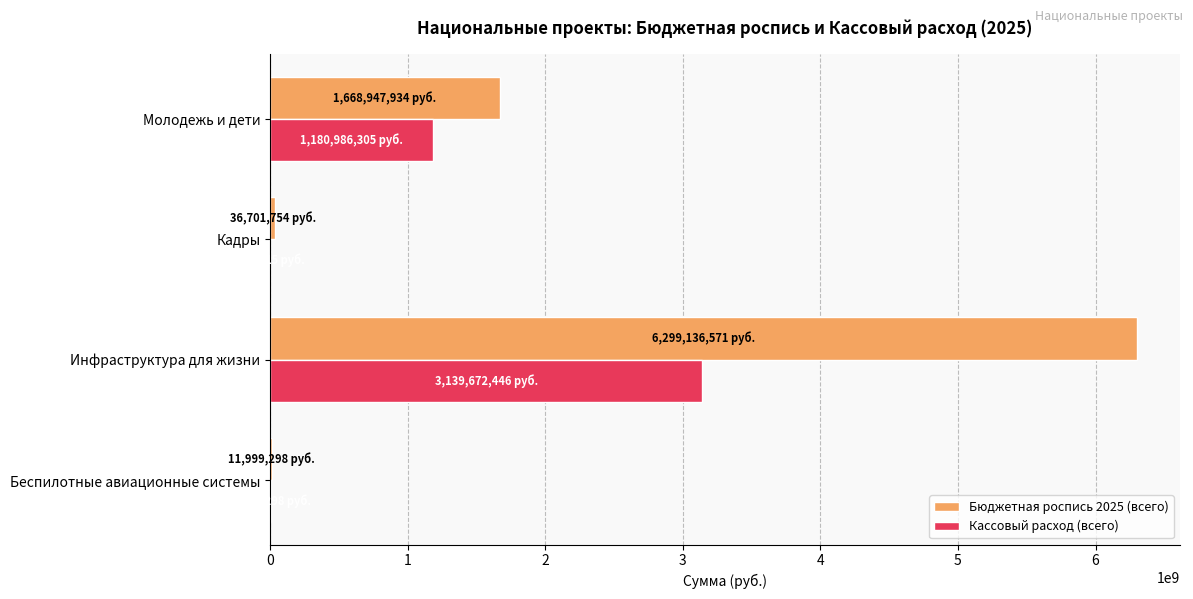

How many data points in Кассовый расход (всего) are above 1180986304?

2